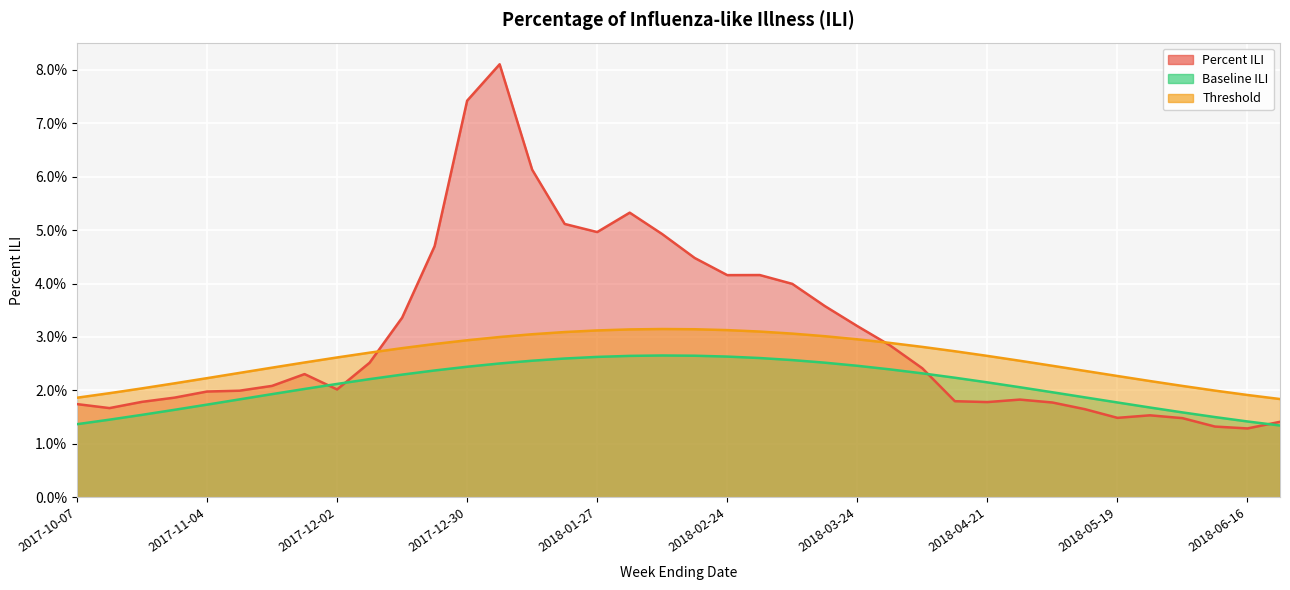

At which label does Baseline ILI reach its peak?

2018-02-10